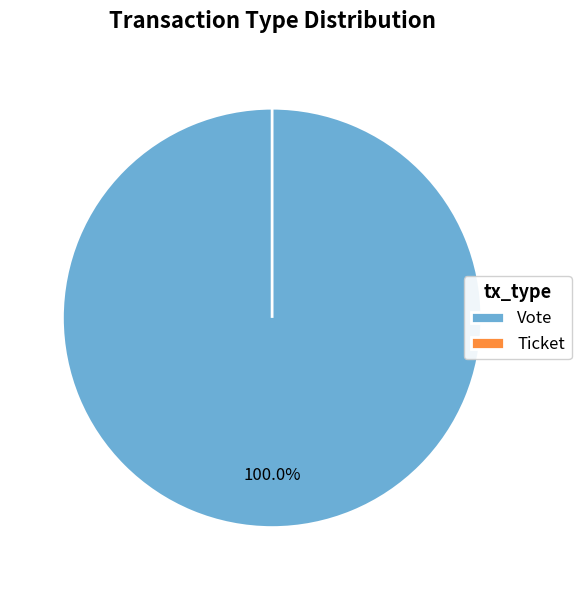

The Ticket slice represents 1% of the pie. True or false?

False